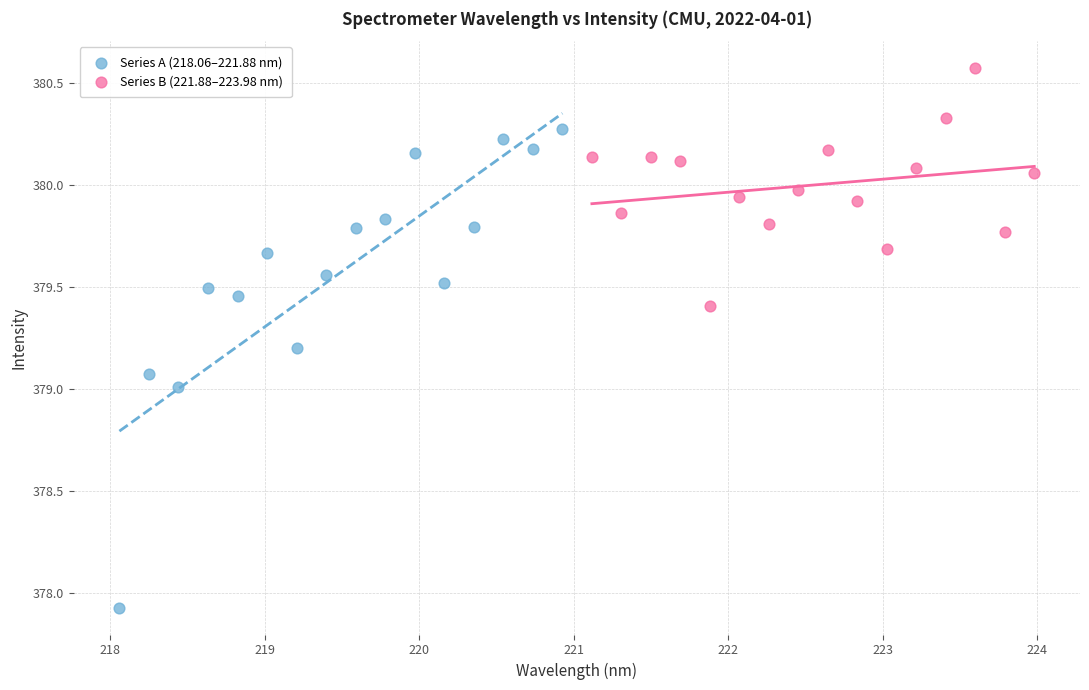

What are all the series names shown in the legend?

Series A (218.06–221.88 nm), Series B (221.88–223.98 nm)